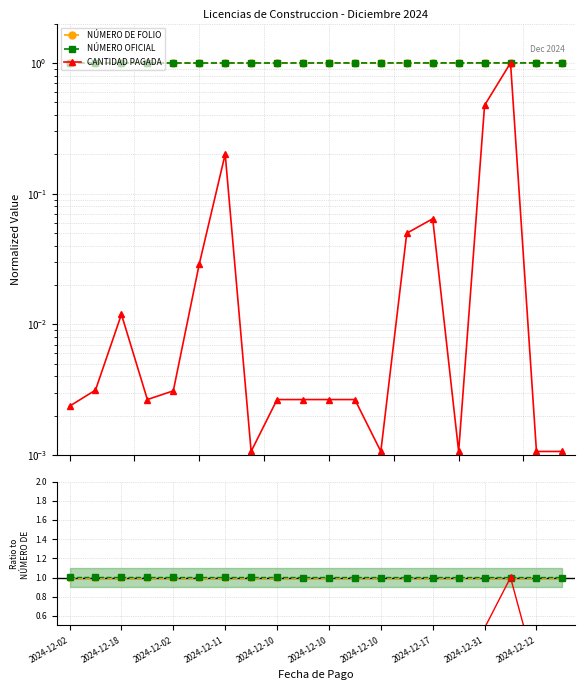

List the series in order of their peak value, highest first.

NÚMERO OFICIAL, CANTIDAD PAGADA, NÚMERO DE FOLIO